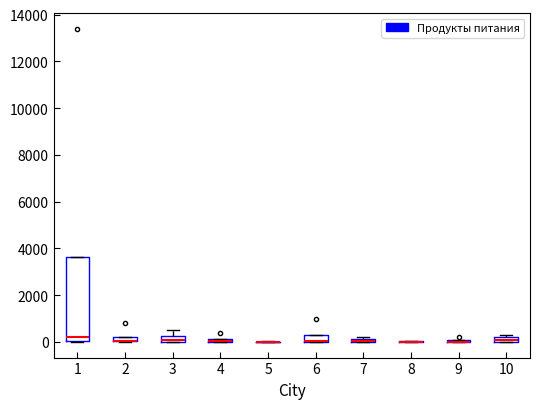

Where is the lower edge of the box at x = 7 on the y-axis? The values are not printed on the chart, so give them approximately, as read against the axis.

0